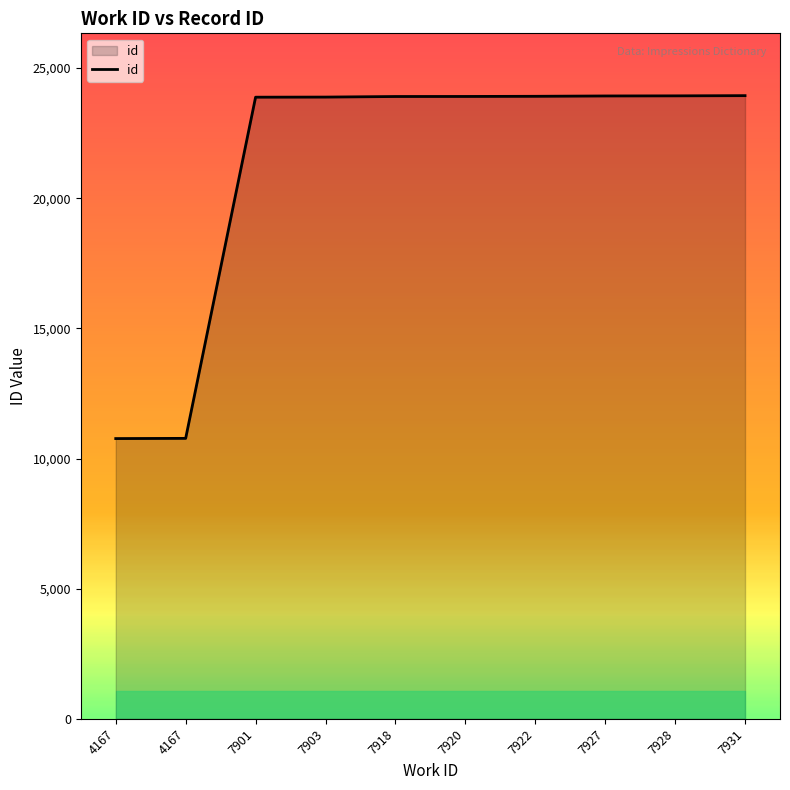

How many lines are shown in the chart?

1